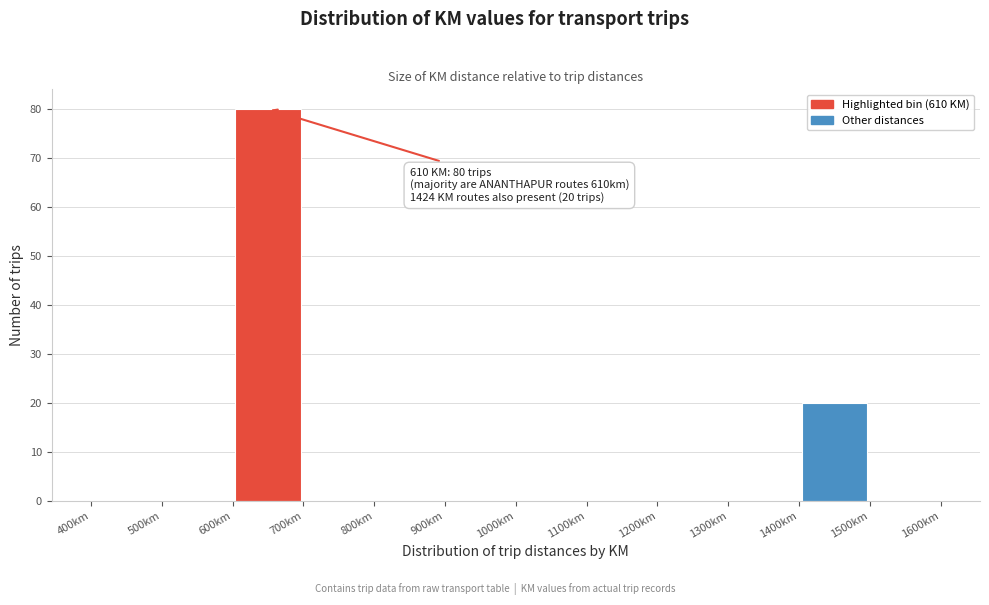

Over which range of the x-axis is the bar tallest?

600 to 700